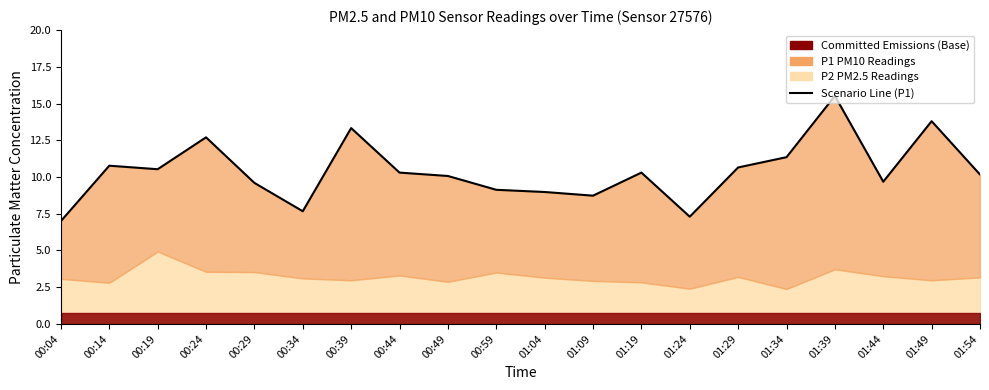

At which label is the value closest to 11?

00:14